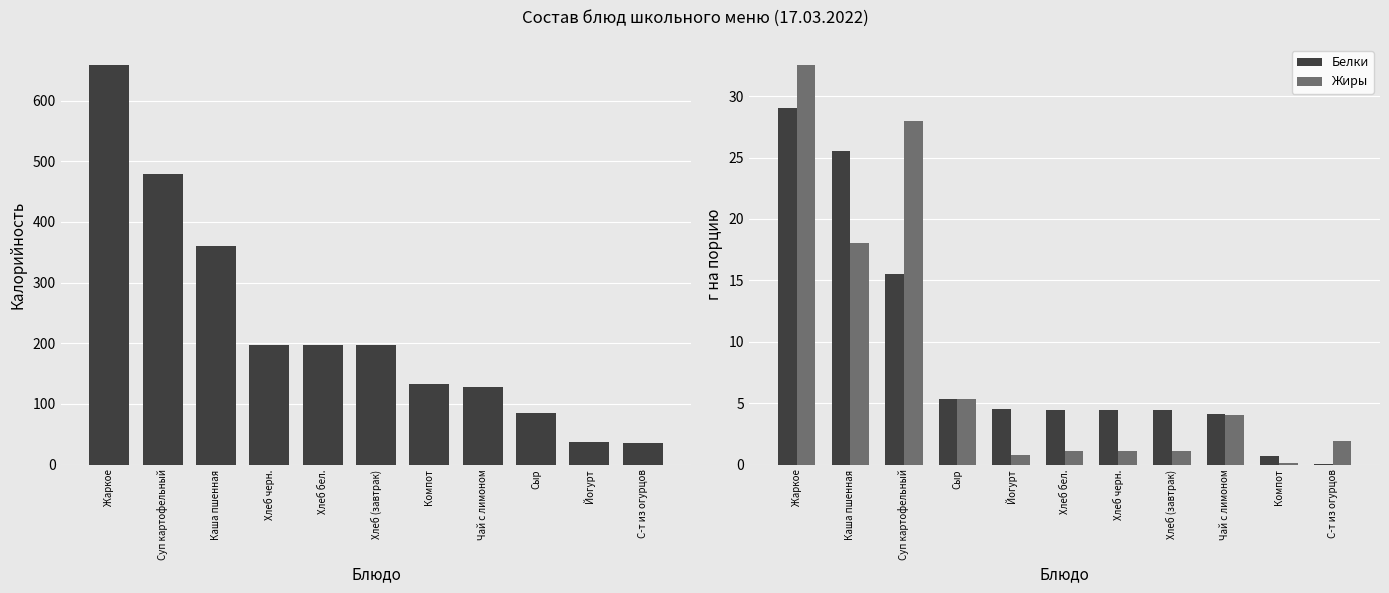

What value does the Калорийность series have at Сыр?

85.0